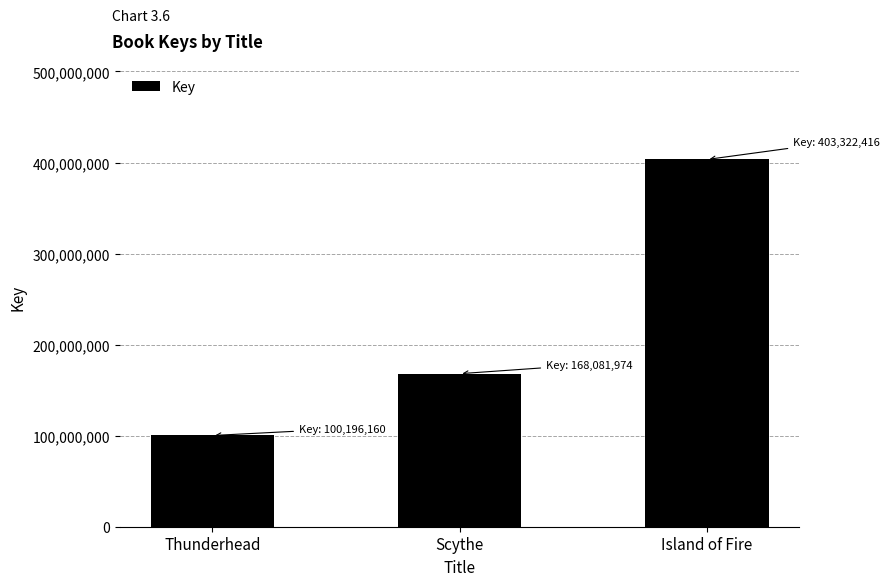

Which category has the lowest value across all series?

Thunderhead